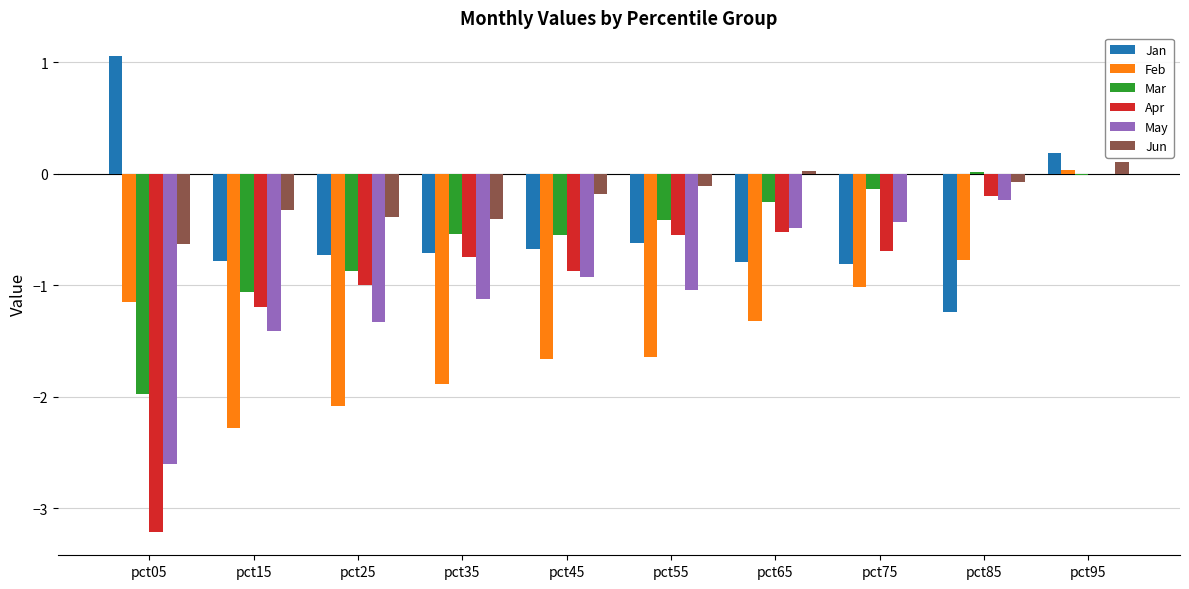

At which category is the sum across all series the highest?

pct95